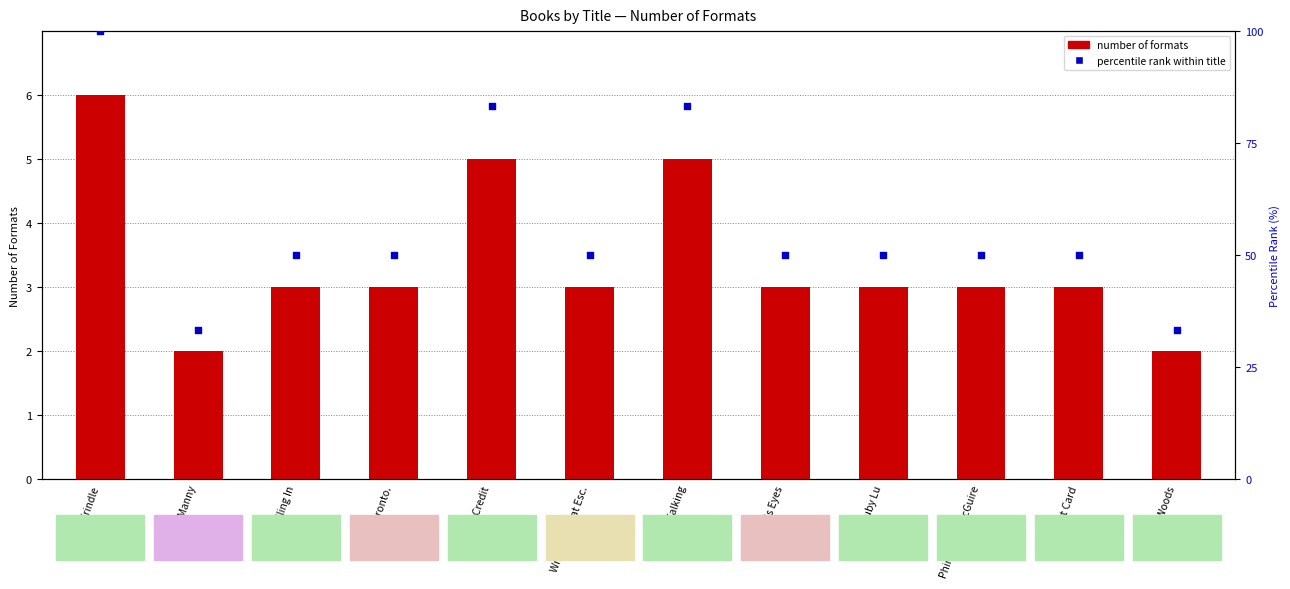

Is the value of percentile rank within title at Extra Credit greater than the value of number of formats at Falling In?

Yes